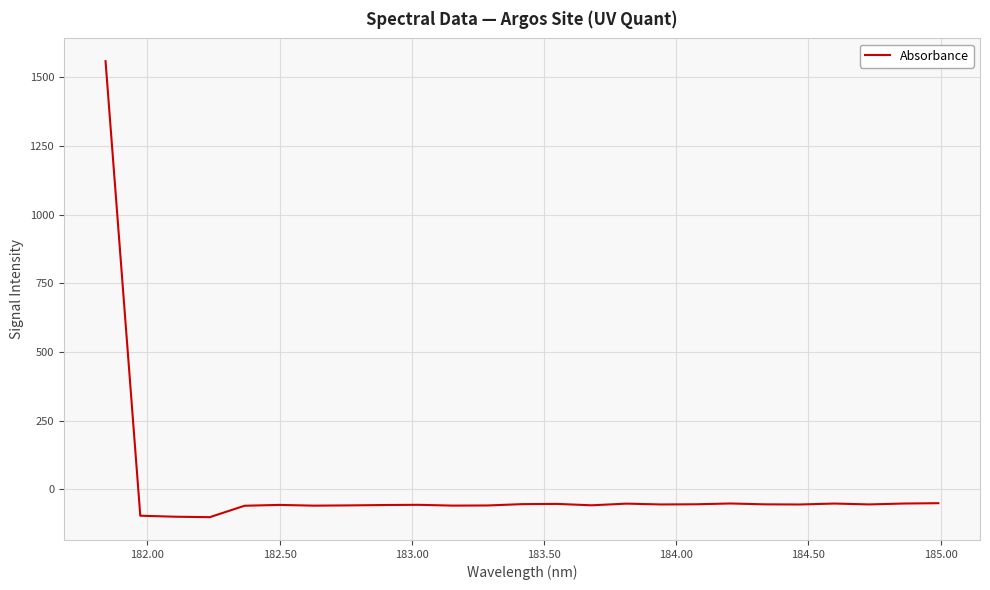

What is the greatest value displayed?

1558.1